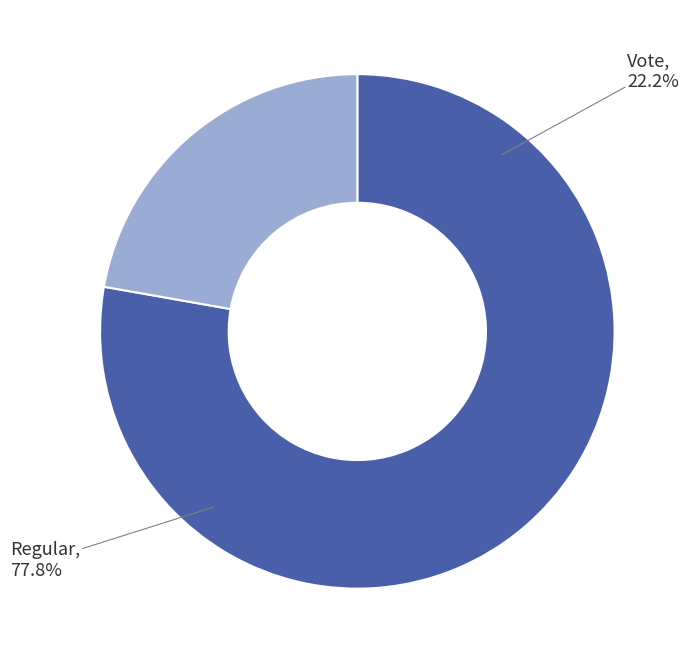

True or false: Regular accounts for 70% of the total.

False